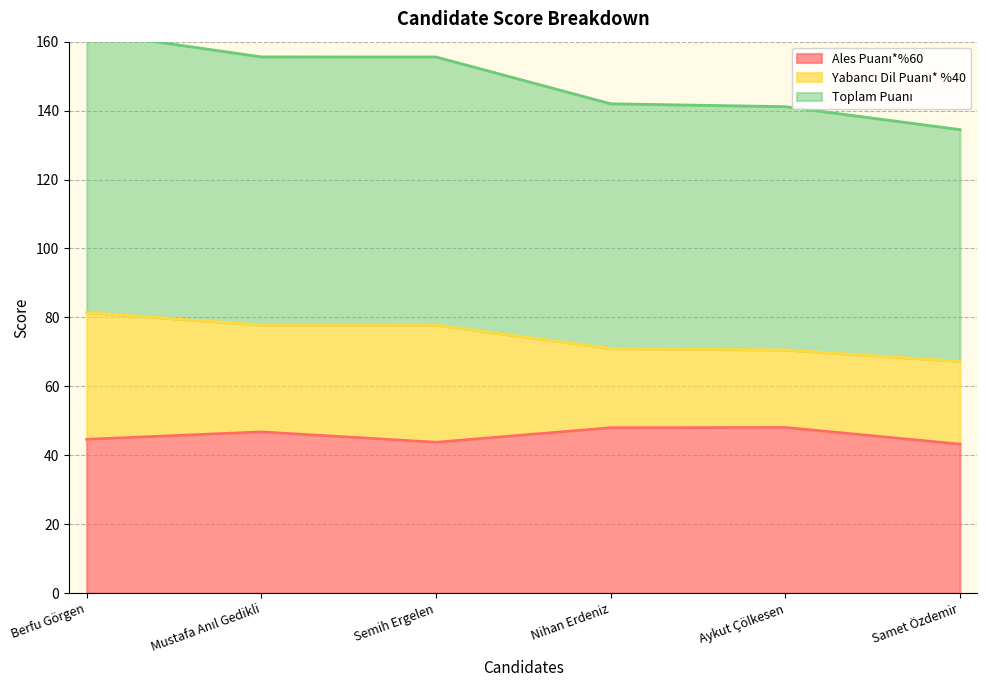

The Toplam Puanı series shows 122.4 at Nihan Erdeniz. True or false?

False